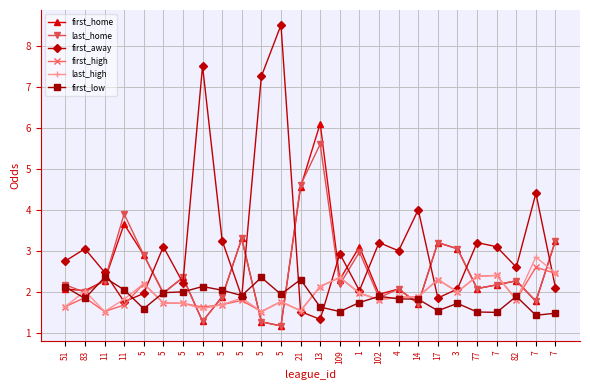

Reading left to right, what are all the values shown in this chart?

first_home: 2.1	2.0	2.3	3.6	2.9	2.0	2.4	1.3	1.9	3.3	1.3	1.2	4.5	6.1	2.3	3.1	1.9	2.1	1.7	3.2	3.0	2.1	2.2	2.3	1.8	3.2
last_home: 2.2	2.0	2.3	3.9	2.9	2.0	2.4	1.3	1.9	3.3	1.3	1.2	4.6	5.6	2.2	3.0	1.9	2.1	1.7	3.2	3.0	2.1	2.2	2.3	1.8	3.2
first_away: 2.8	3.0	2.5	1.8	2.0	3.1	2.2	7.5	3.2	1.9	7.2	8.5	1.5	1.3	2.9	2.0	3.2	3.0	4.0	1.9	2.1	3.2	3.1	2.6	4.4	2.1
first_high: 1.6	1.9	1.5	1.7	2.2	1.7	1.7	1.6	1.7	1.8	1.5	1.8	1.5	2.1	2.4	2.0	1.8	1.9	1.9	2.3	2.0	2.4	2.4	1.8	2.6	2.5
last_high: 1.6	2.0	1.5	1.8	2.2	1.7	1.7	1.6	1.7	1.9	1.5	1.8	1.5	2.1	2.4	2.0	1.8	1.9	1.9	2.3	2.0	2.4	2.4	1.8	2.9	2.5
first_low: 2.1	1.8	2.4	2.0	1.6	2.0	2.0	2.1	2.0	1.9	2.4	1.9	2.3	1.6	1.5	1.7	1.9	1.8	1.8	1.5	1.7	1.5	1.5	1.9	1.4	1.5